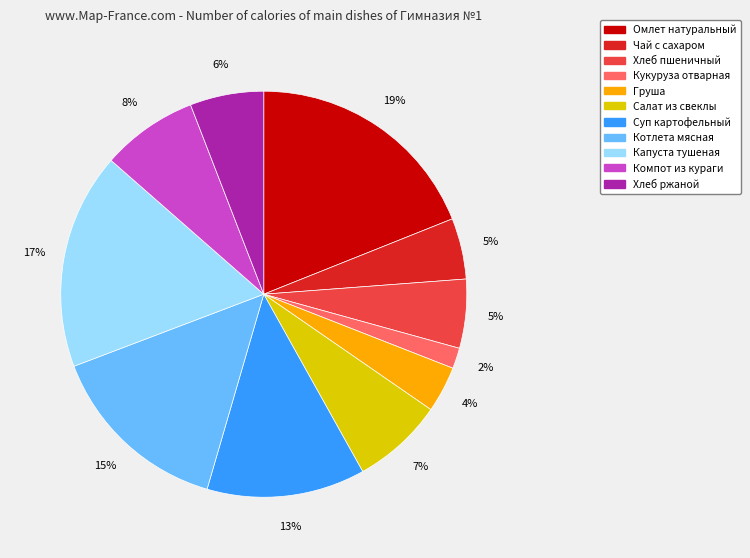

Does any single category account for the majority?

No